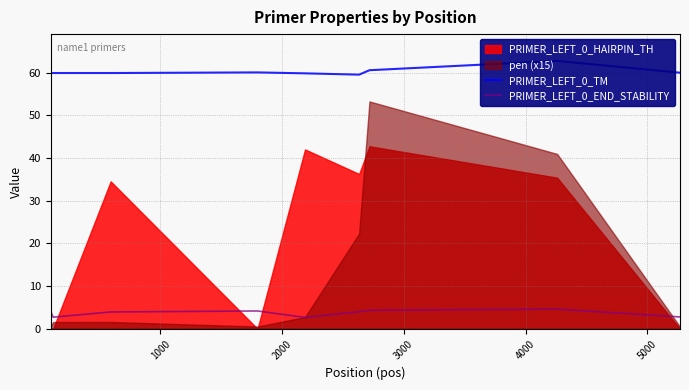

What is the sum of the PRIMER_LEFT_0_TM values at 3000 and 1000?

119.9